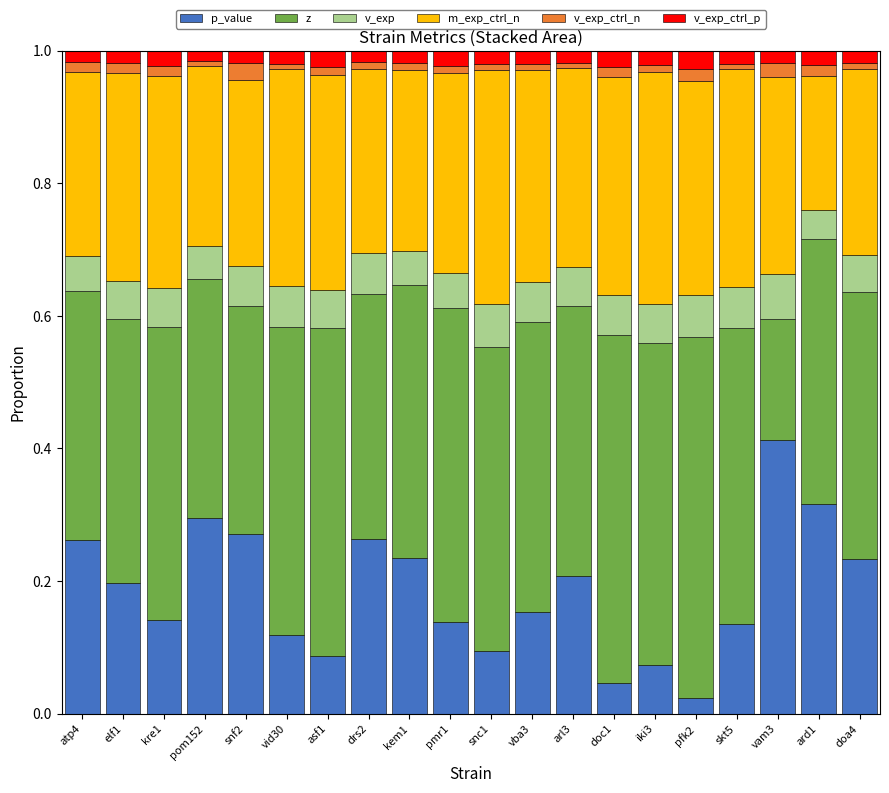

How many bars are there in total?

20